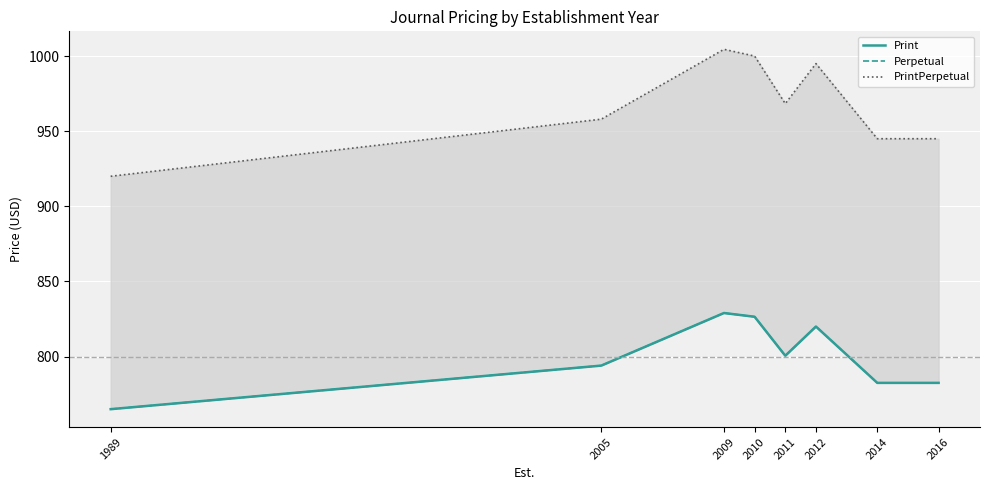

The Perpetual series shows 826.5 at 2010. True or false?

True